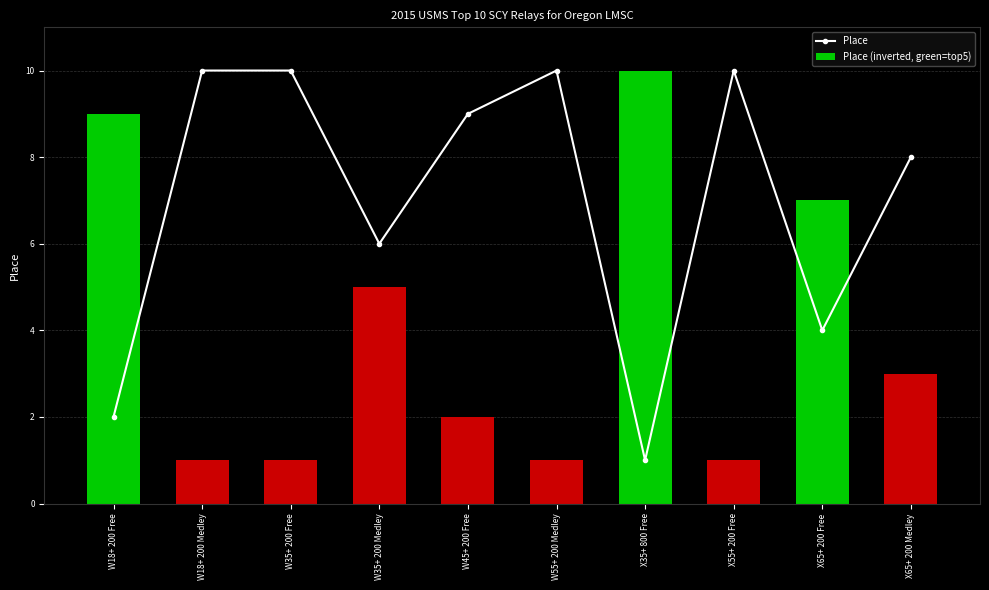

The Place (inverted, green=top5) series shows 5 at W35+ 200 Medley. True or false?

True